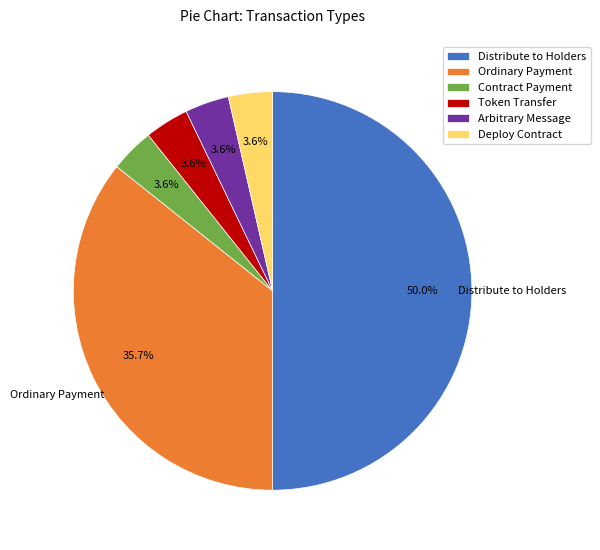

What percentage is NOT represented by Deploy Contract?

96.4%